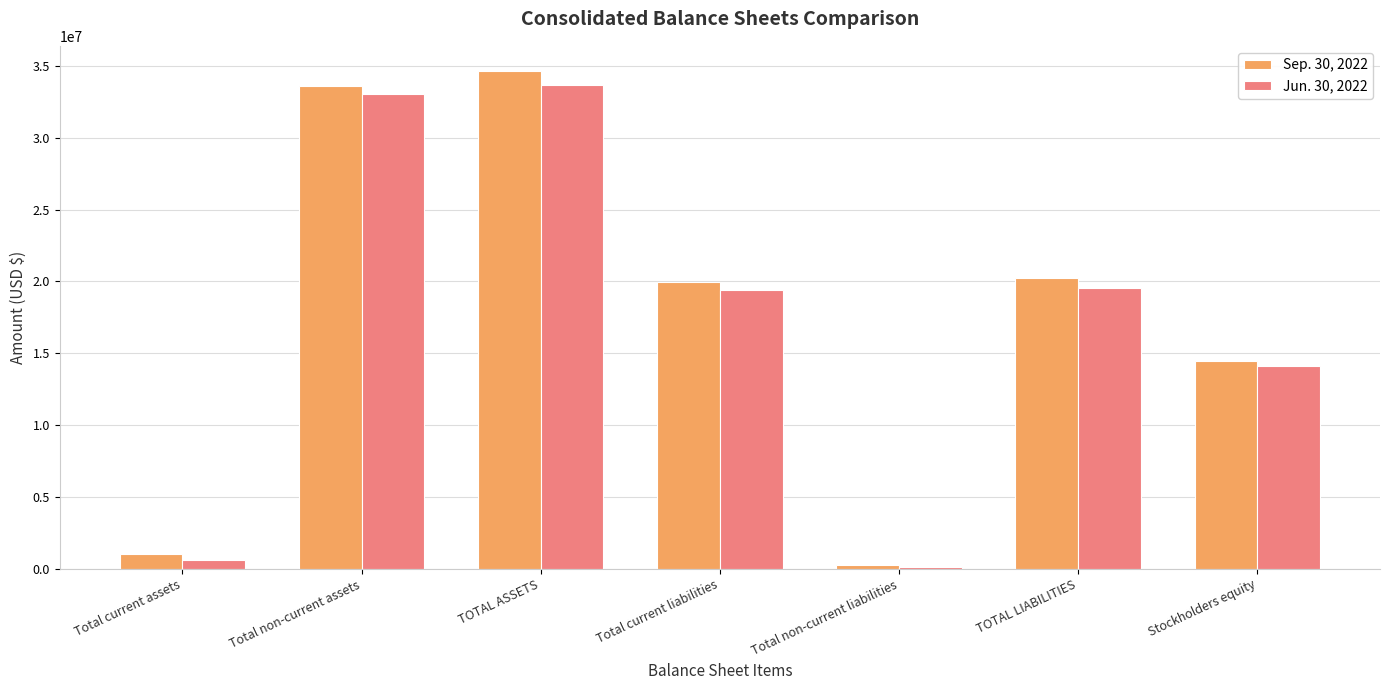

At which category is the sum across all series the highest?

TOTAL ASSETS